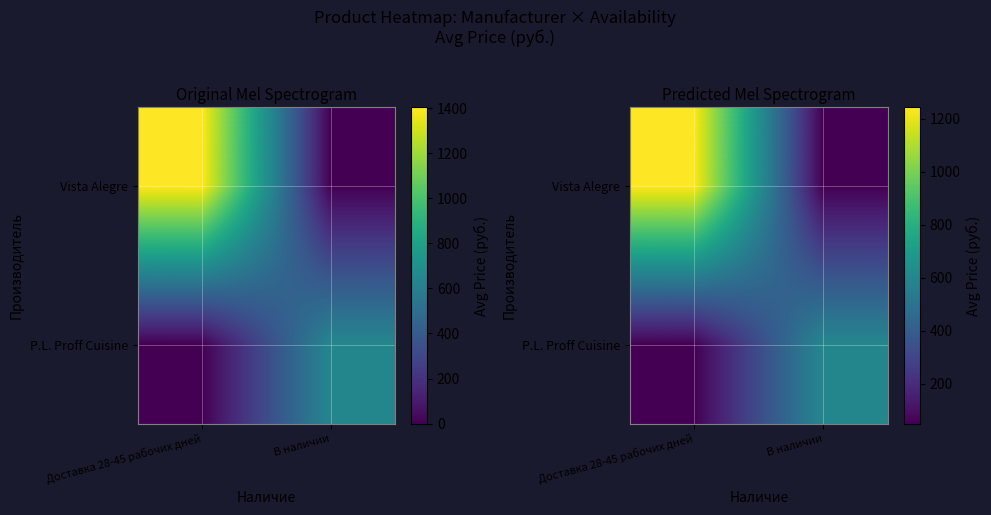

What is the greatest value displayed?

1242.8